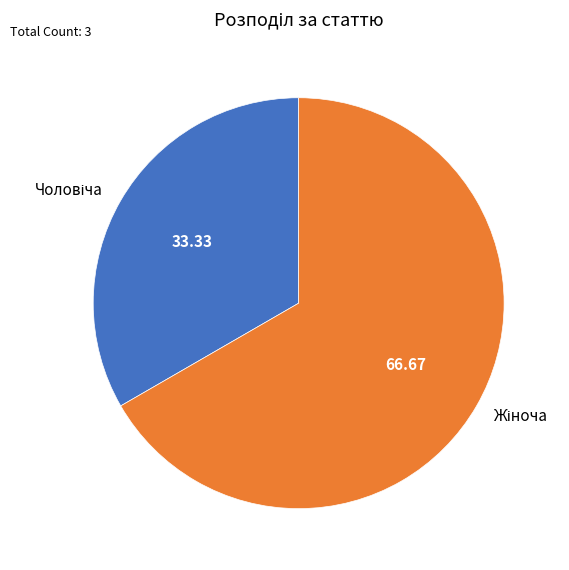

Does any single category account for the majority?

Yes